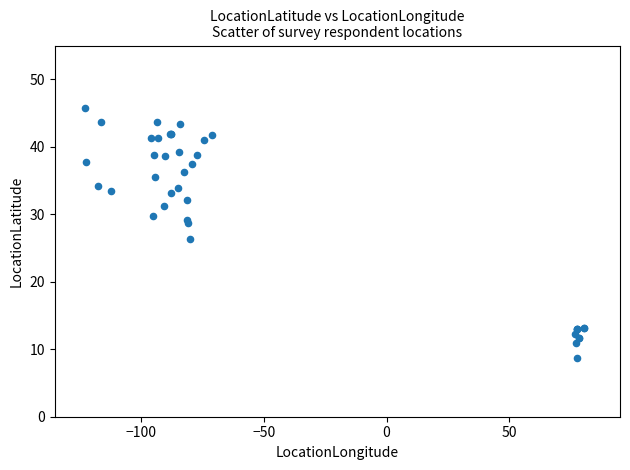

What Y value in the scatter plot is closest to 27?

26.4